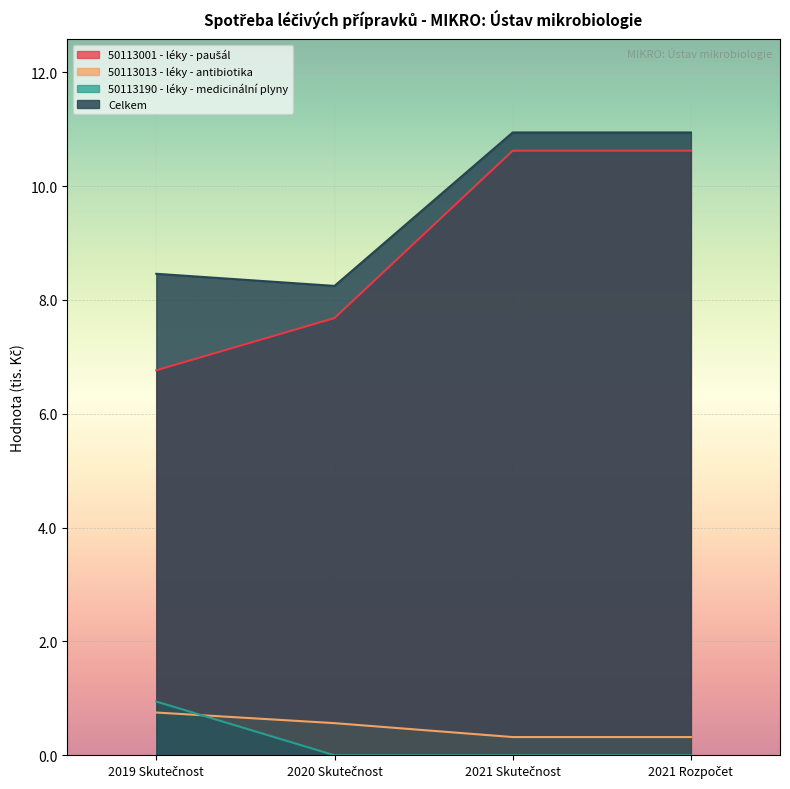

Is it true that 50113001 - léky - paušál equals 6.8 at 2019 Skutečnost?

True